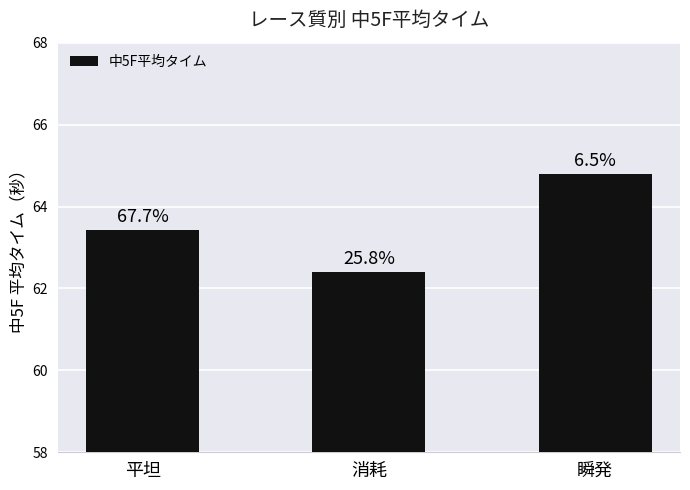

Approximately how many times larger is the value at 消耗 compared to 瞬発?

1.0